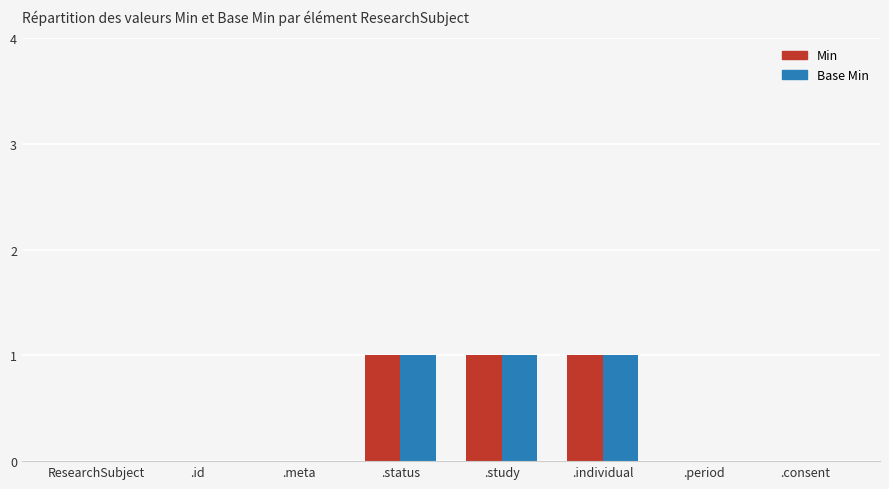

The value of Base Min at .meta is 0. True or false?

True